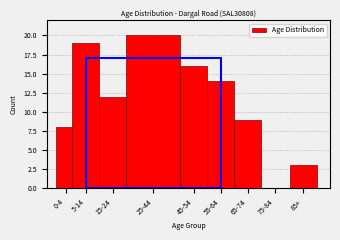

Reading right to left, list all the values displayed in this chart.

85+=3	75-84=0	65-74=9	55-64=14	45-54=16	25-44=20	15-24=12	5-14=19	0-4=8